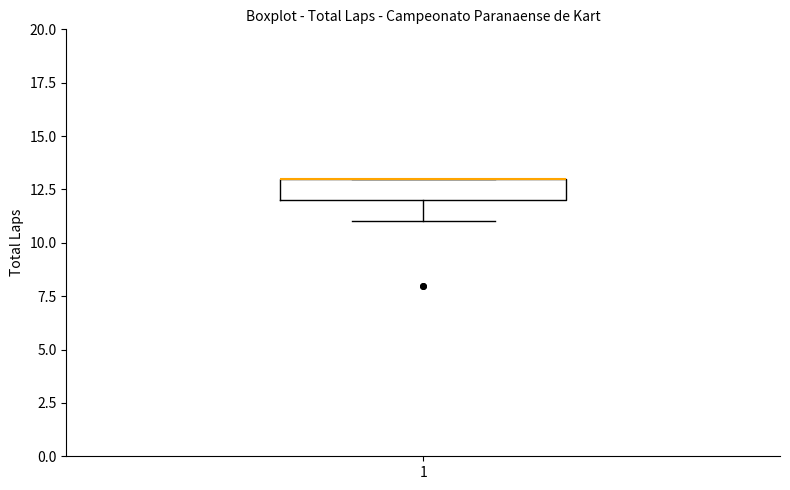

Transcribe this box plot: give where the median line is, the range the box spans, and where the two whiskers end, as read against the y-axis. The values are not printed on the chart, so give them approximately, as read against the axis.

median 13 (drawn on the box's upper edge), box 12 to 13, whiskers 11 to 13